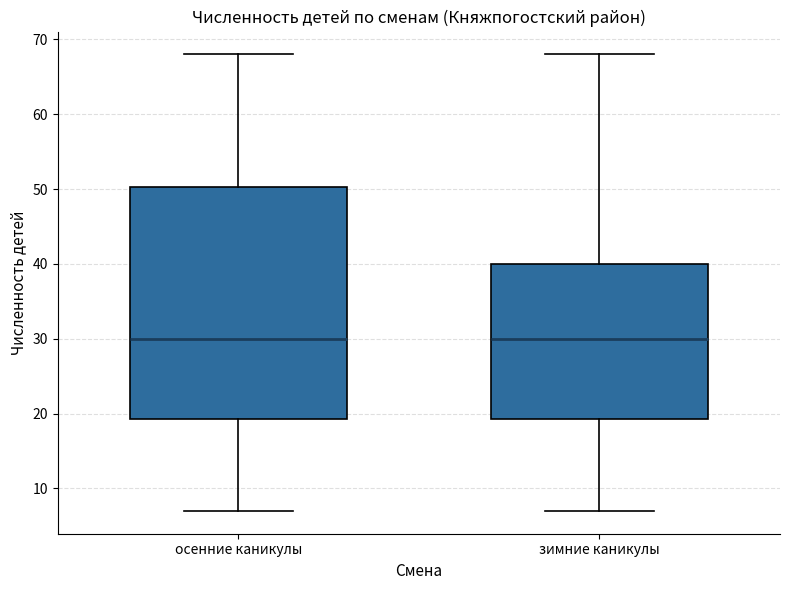

Where does the lower whisker of the box for зимние каникулы end on the y-axis? The values are not printed on the chart, so give them approximately, as read against the axis.

7